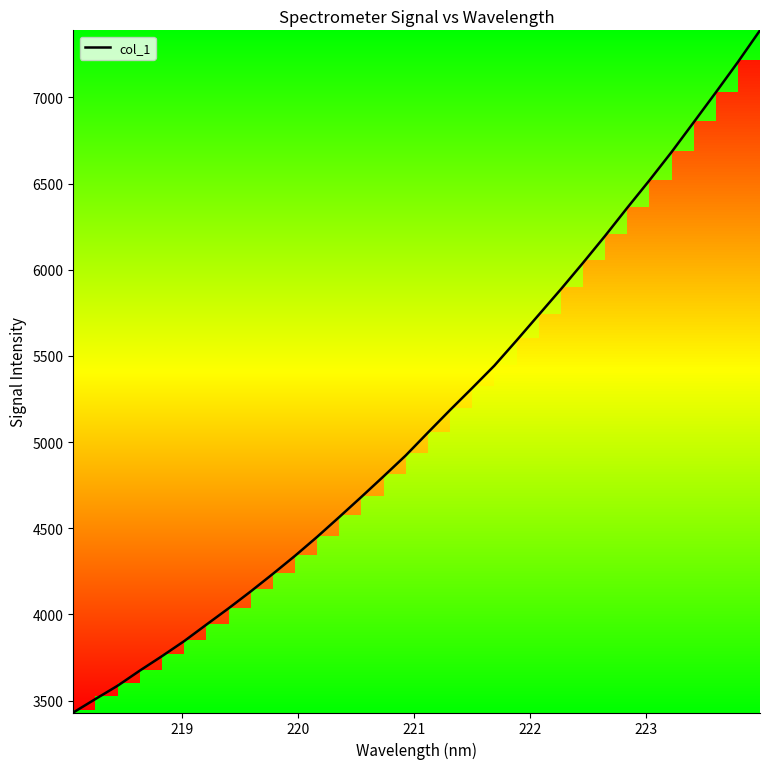

What is the average value?

5137.1